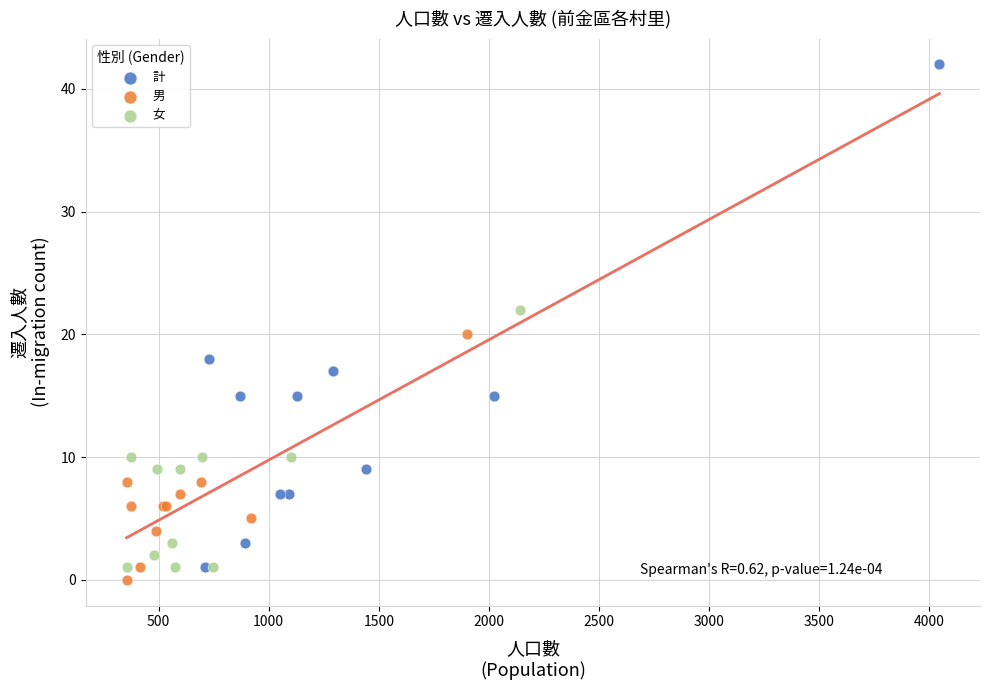

Which series contains the highest Y value?

計